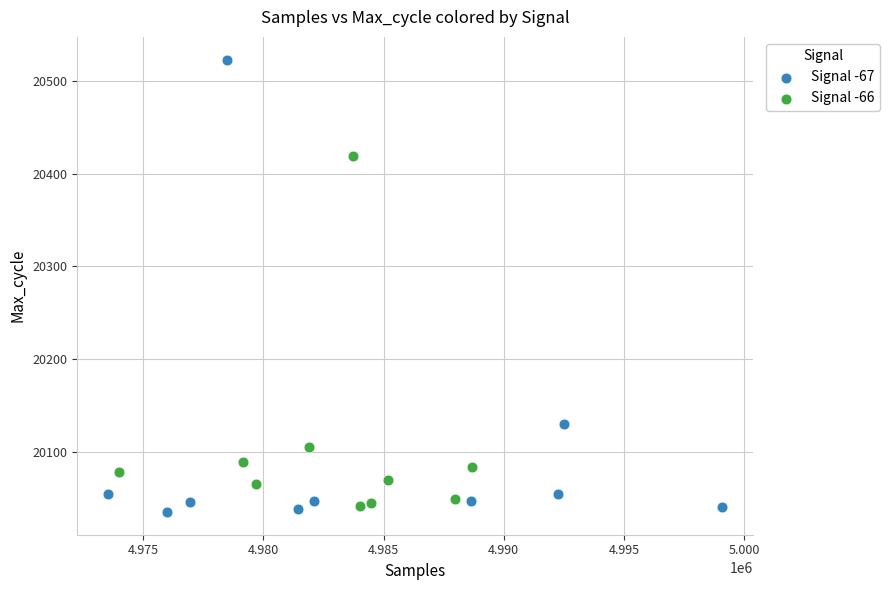

Which series has the largest Y range (max minus min)?

Signal -67